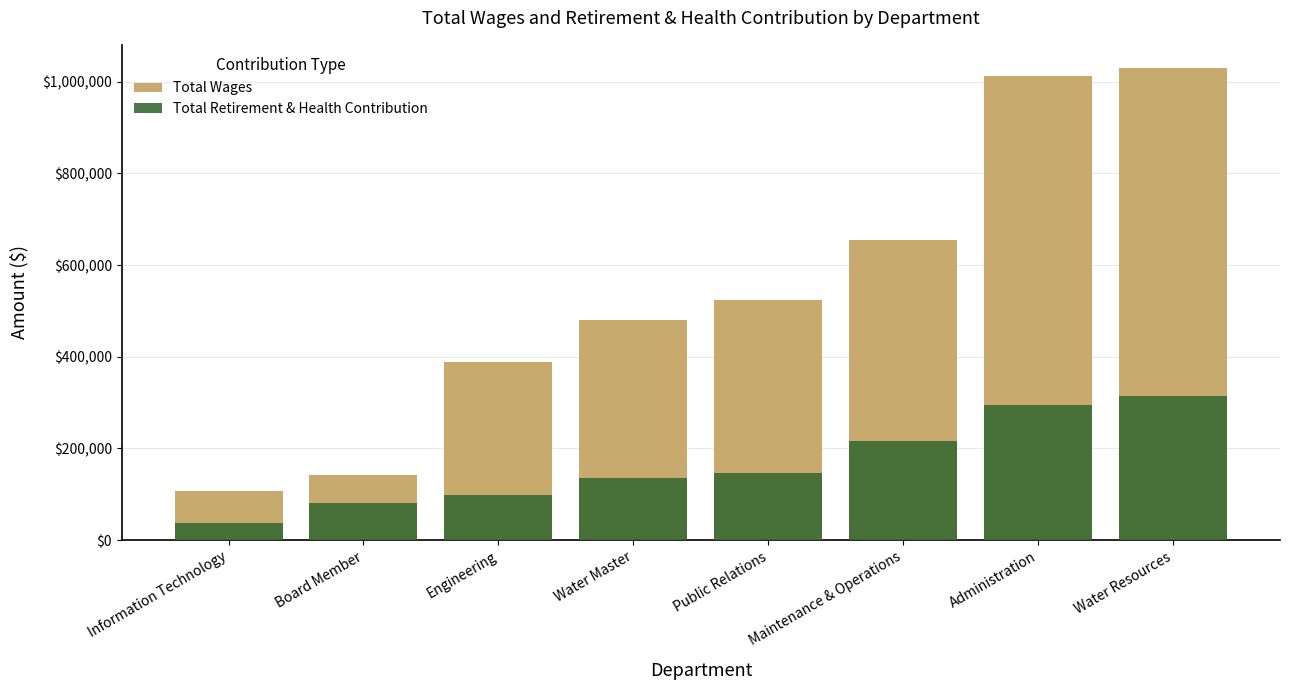

Read the Total Retirement & Health Contribution value at Engineering, to the nearest 100.

97500